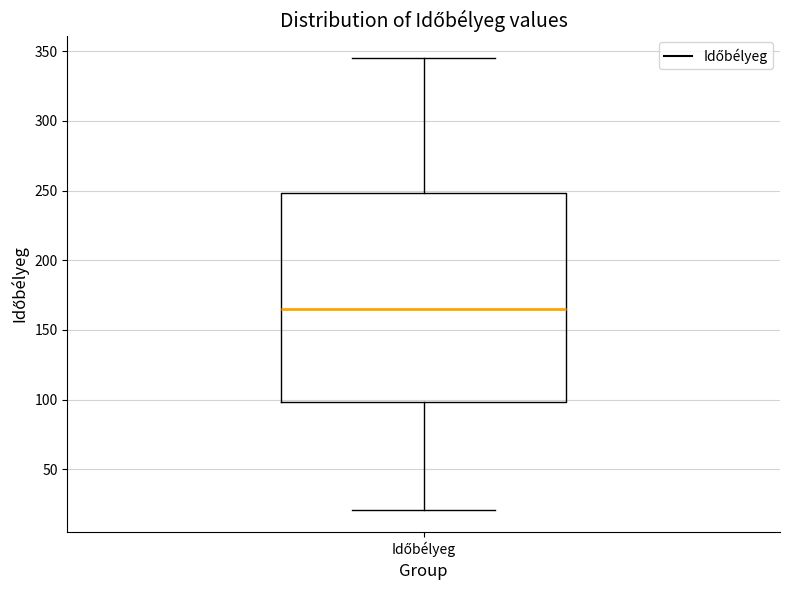

Read this box plot against the y-axis: the position of the median line, the range covered by the box, and the ends of both whiskers. The values are not printed on the chart, so give them approximately, as read against the axis.

median 165, box 100 to 250, whiskers 20 to 345